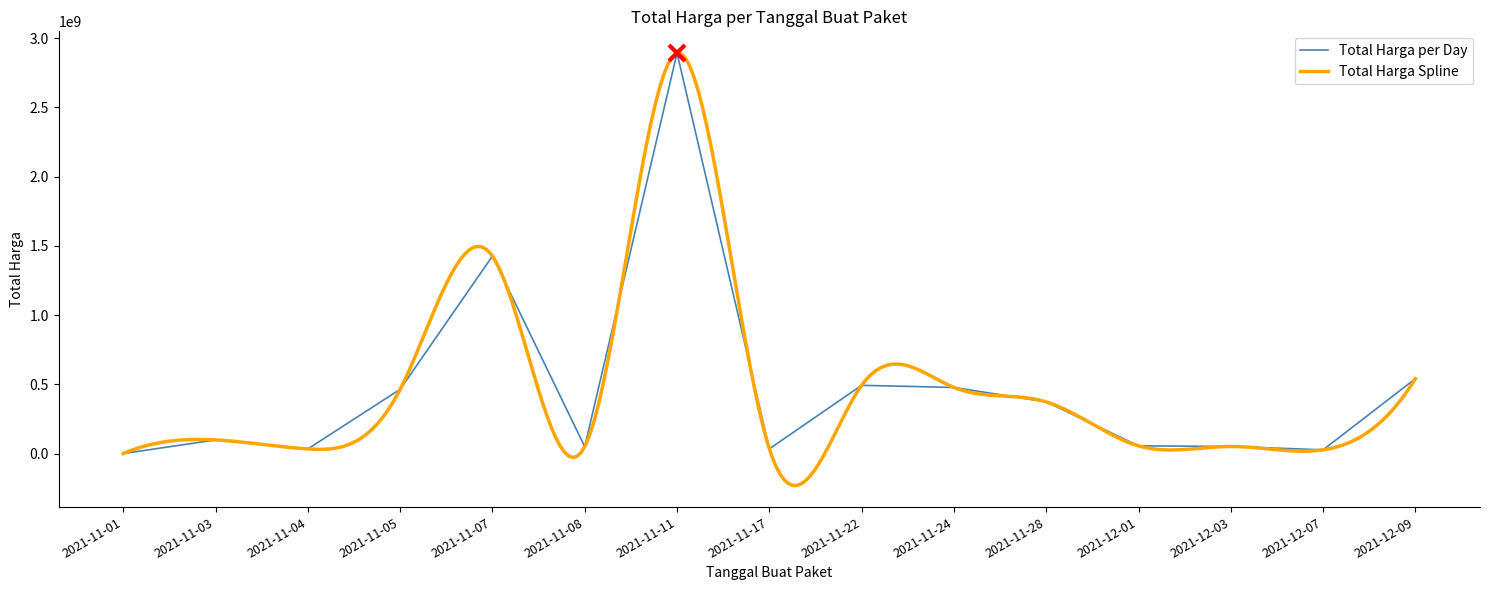

At which category does the chart reach its minimum across all series?

2021-11-01